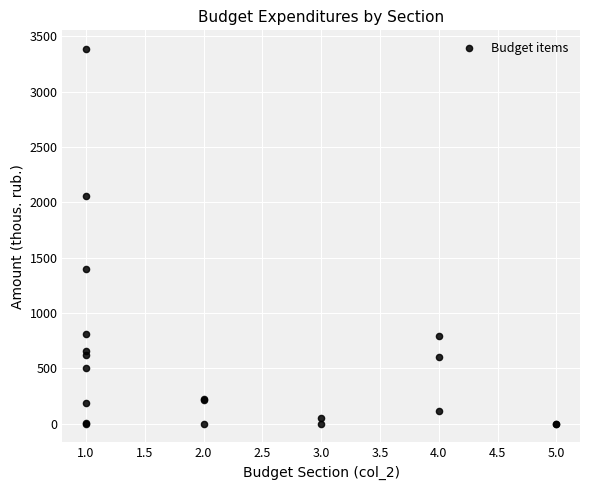

What Y value in the scatter plot is closest to 1691?

1399.5